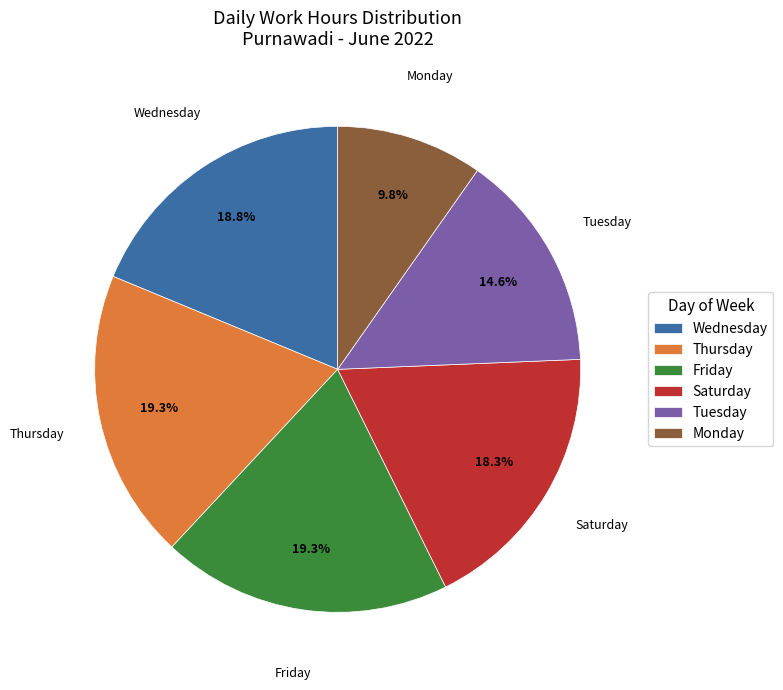

Between Monday and Thursday, which is larger?

Thursday